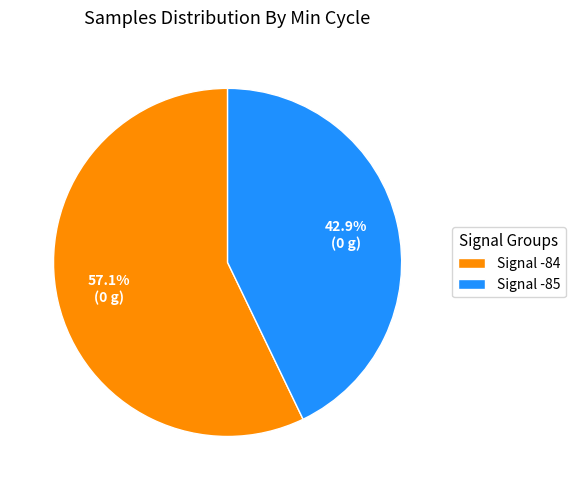

Combined, do Signal -84 and Signal -85 account for over 50%?

Yes